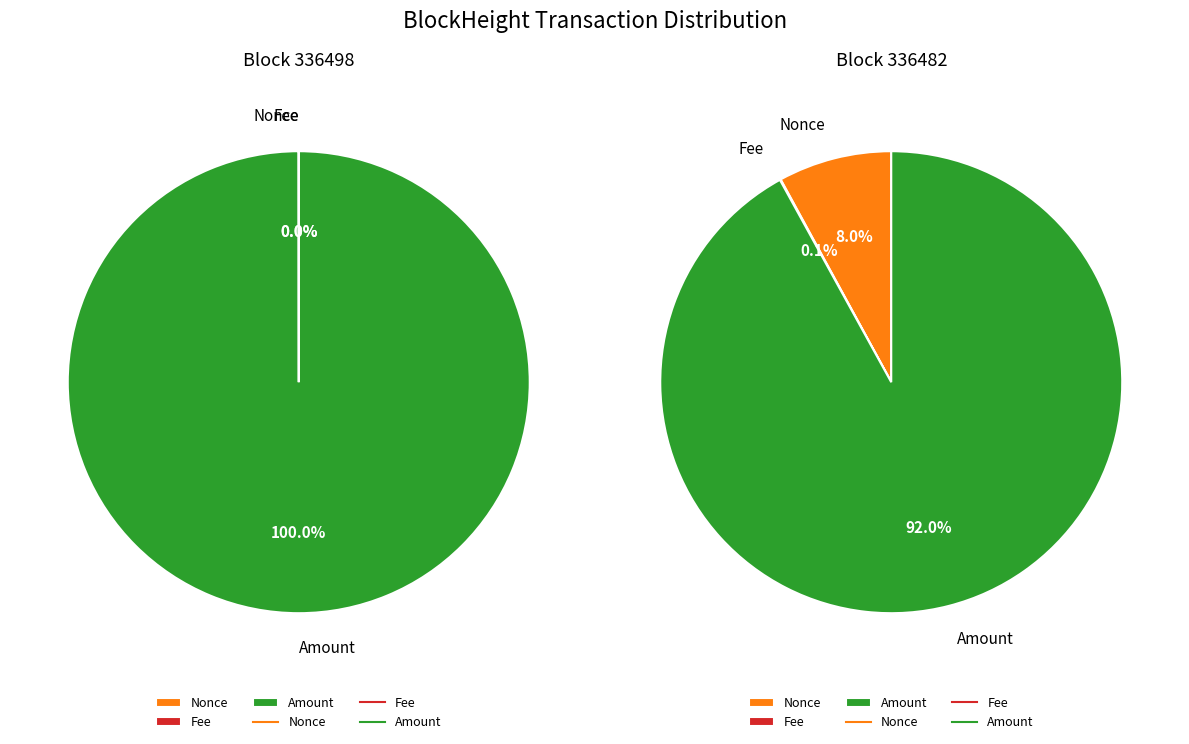

What is the total percentage of Nonce and Amount?

100.0%